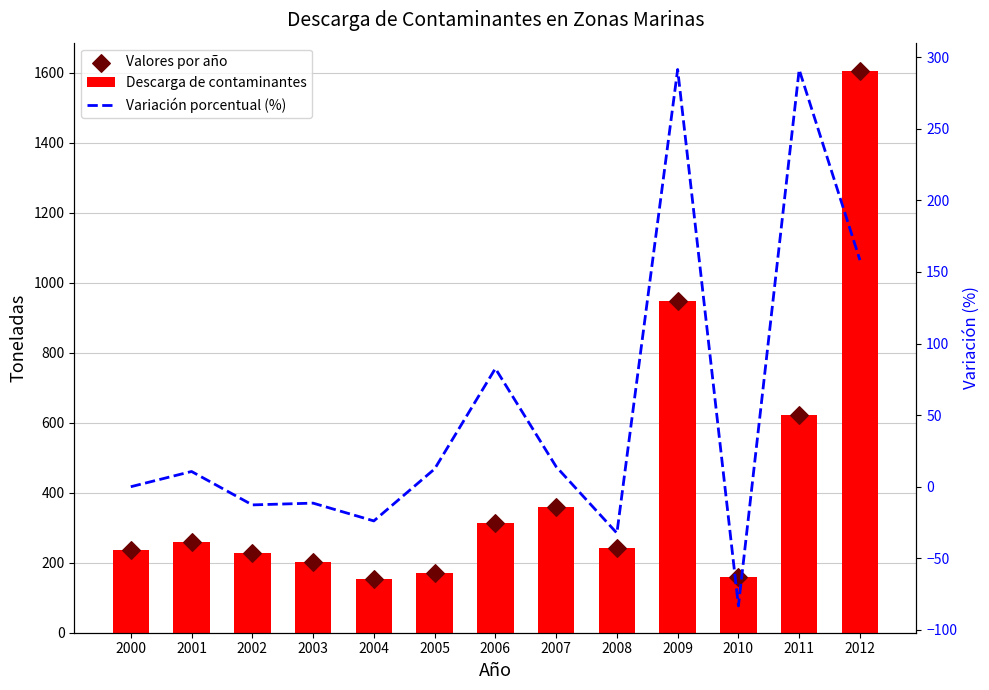

Is the value of Variación porcentual (%) at 2012 greater than the value of Valores por año at 2012?

No